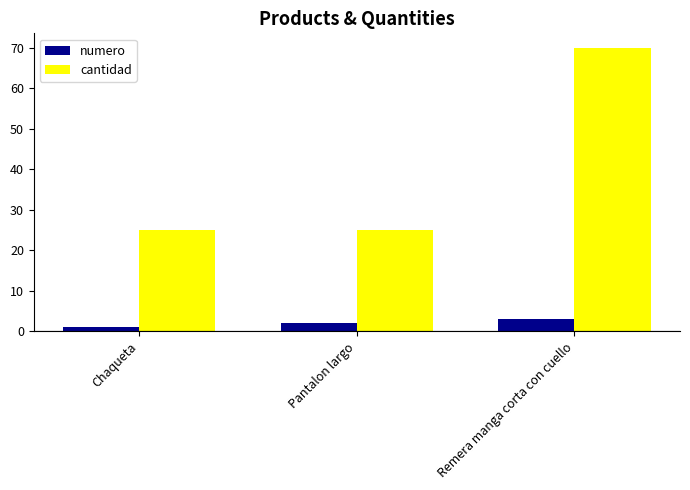

What value does the numero series have at Remera manga corta con cuello?

3